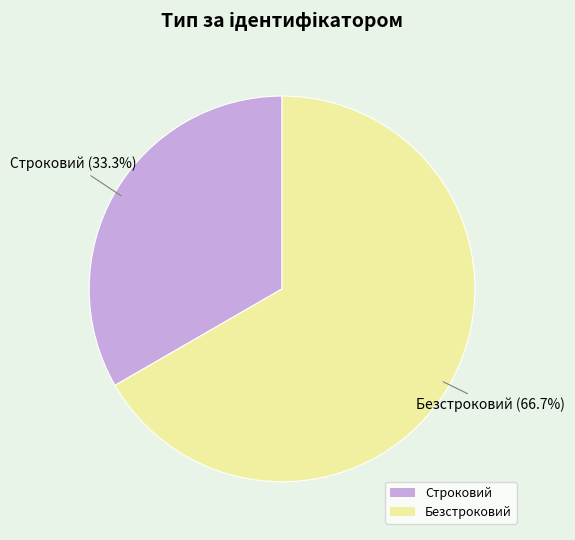

Approximately how many times larger is the value at Безстроковий compared to Строковий?

2.0